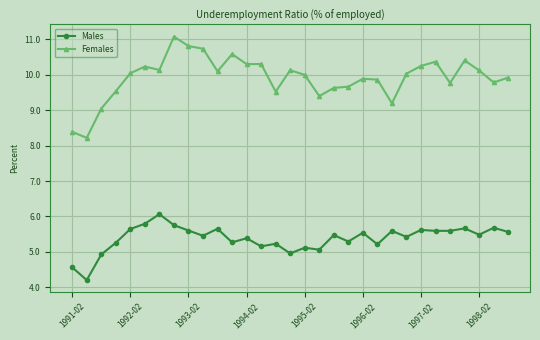

List the series in order of their overall mean, lowest first.

Males, Females